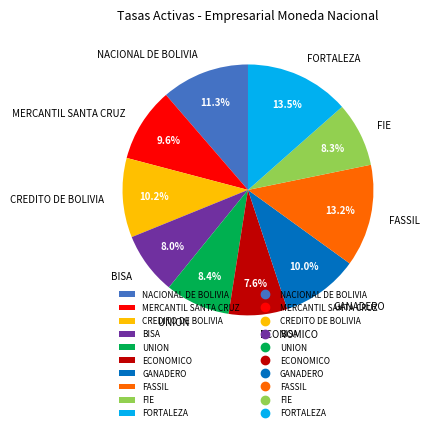

To the nearest percent, what percentage of the pie is FIE?

8%